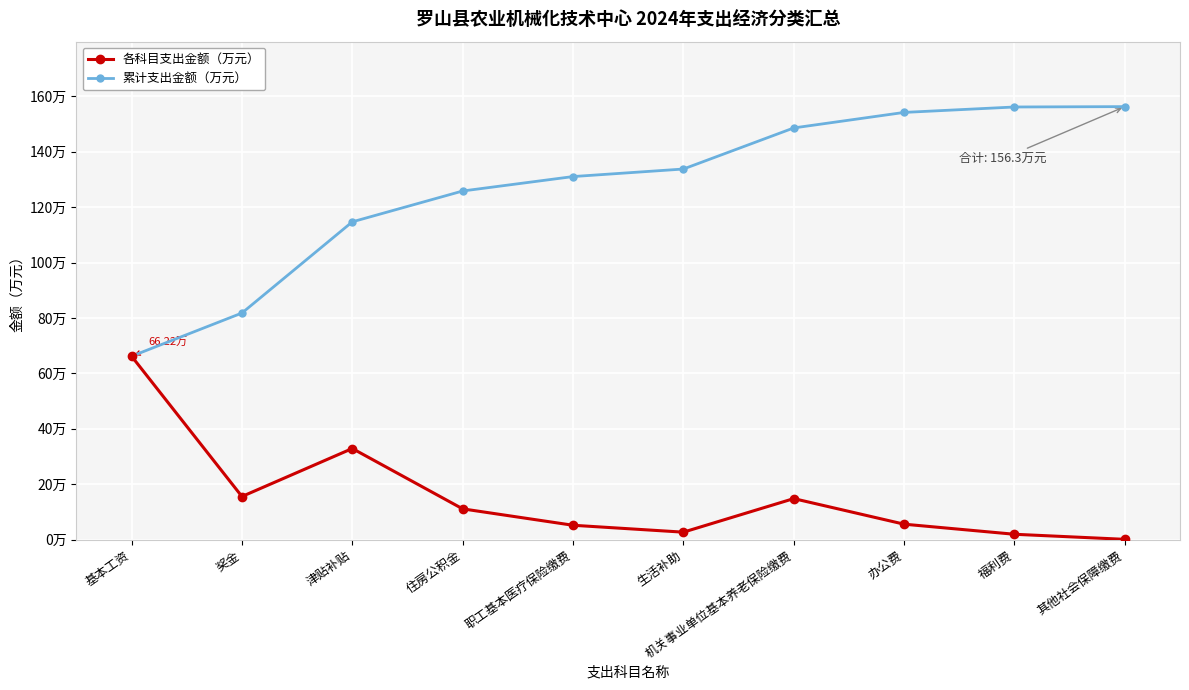

Is this an area chart (filled region under the line)?

No